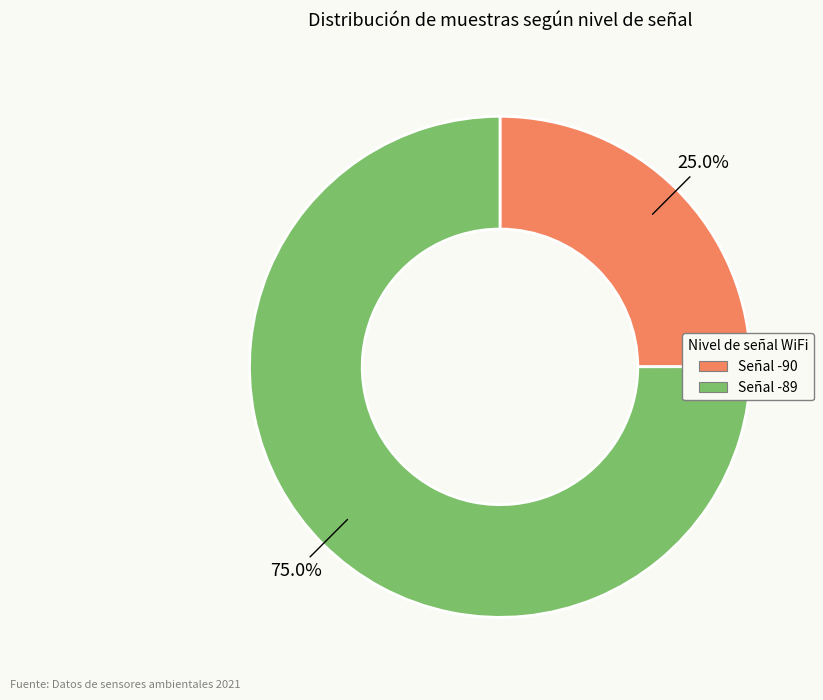

Does any single category account for the majority?

Yes